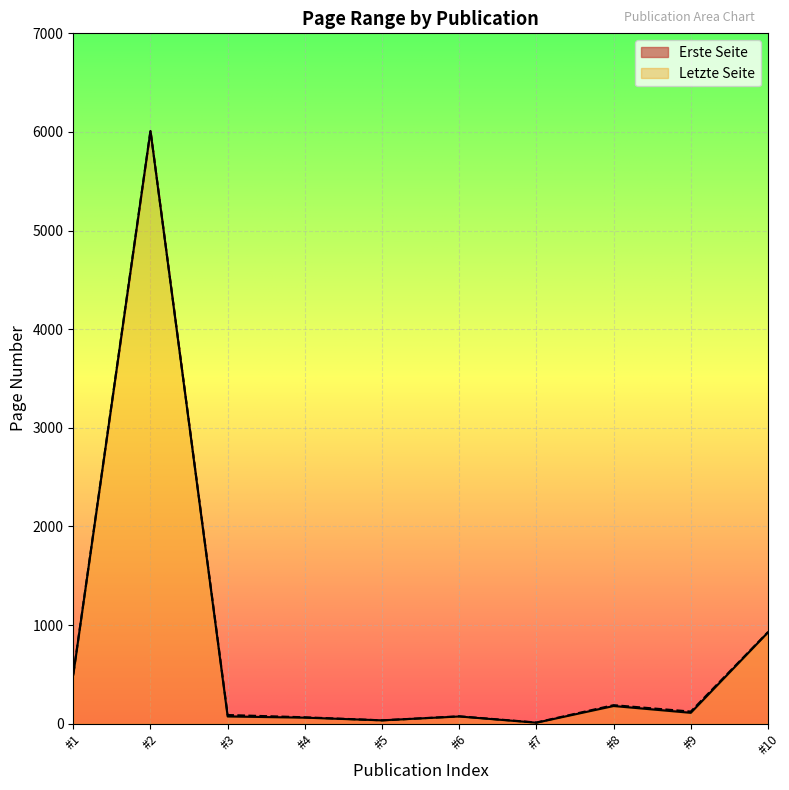

What is the greatest value displayed?

6014